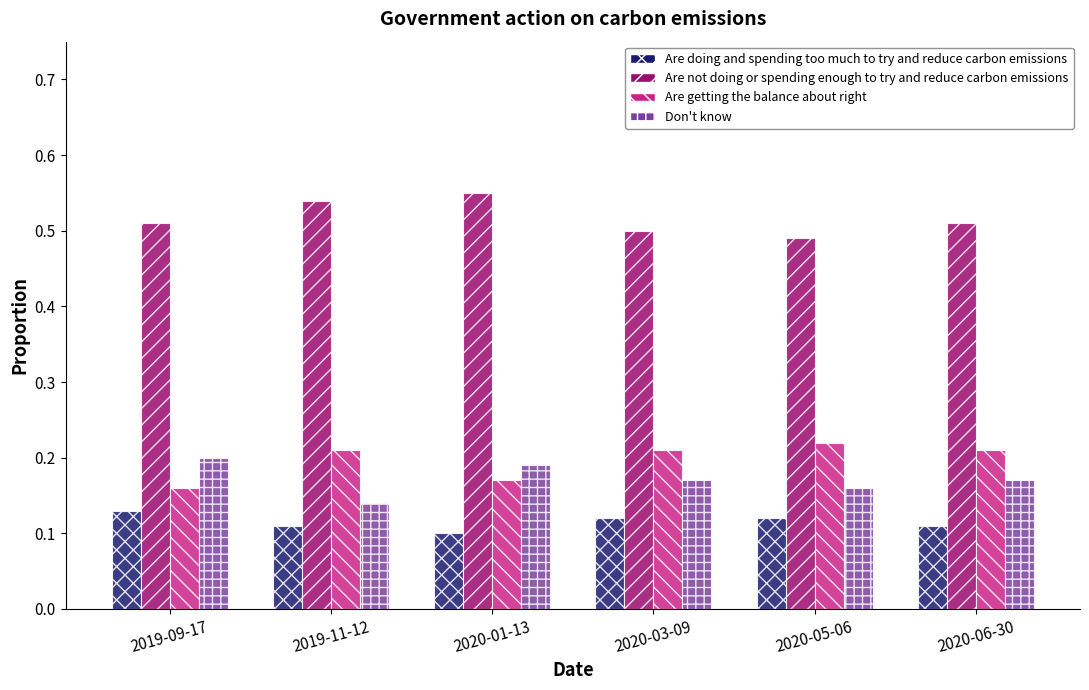

Which category has the lowest value in the Don't know series?

2019-11-12